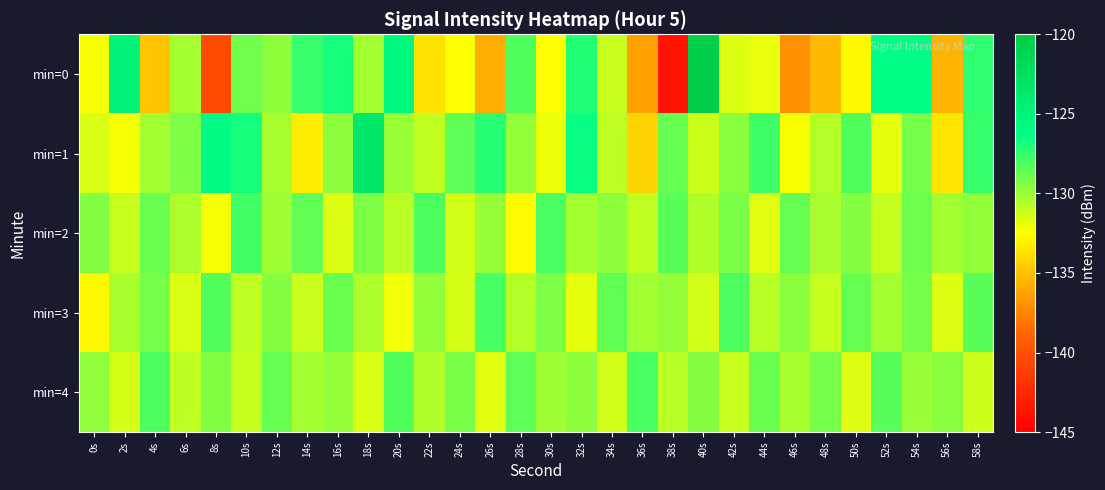

Which series has the largest total across all categories?

min=1